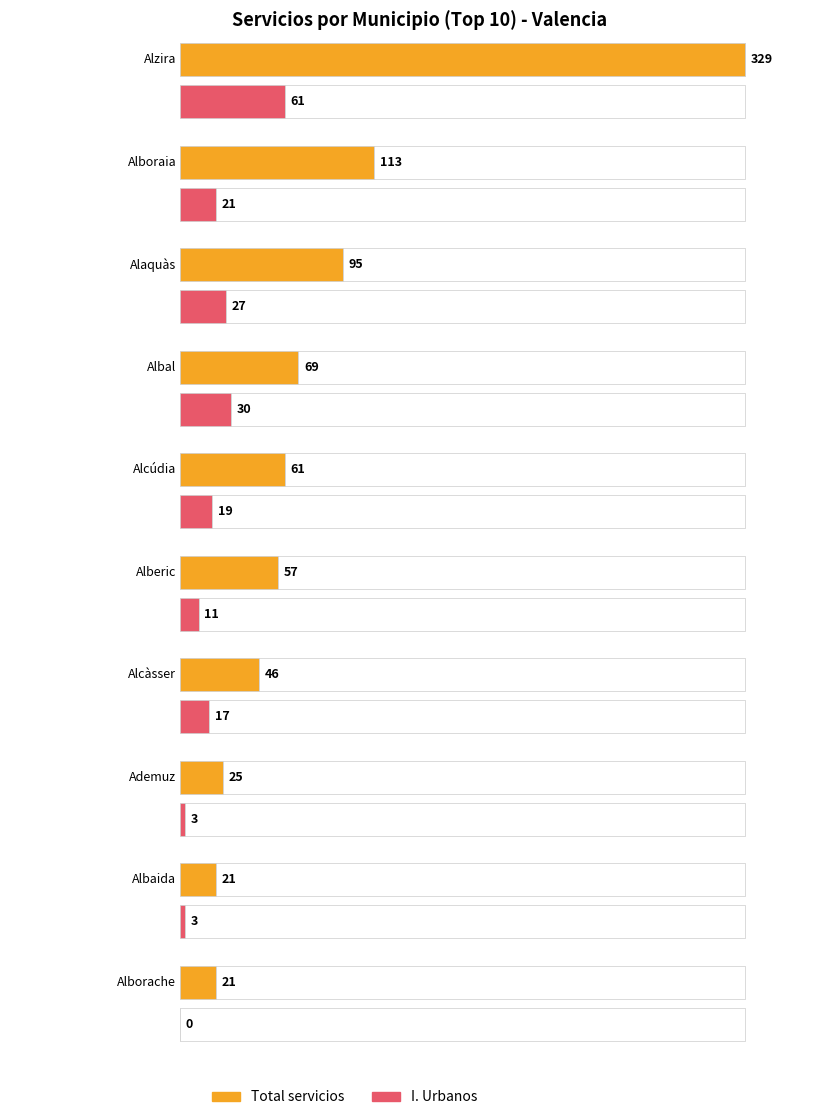

The R. Urbanos series shows -25 at Ador. True or false?

False